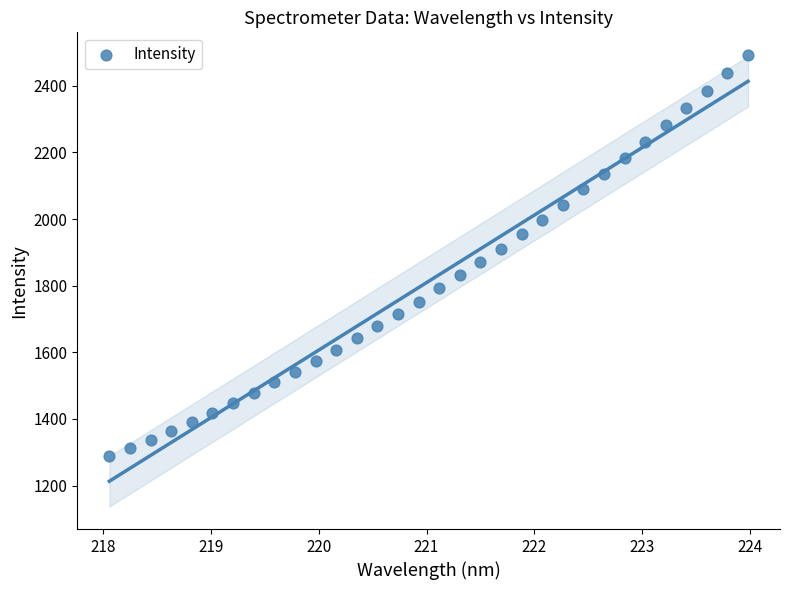

What is the range of X values (max minus min)?

5.9